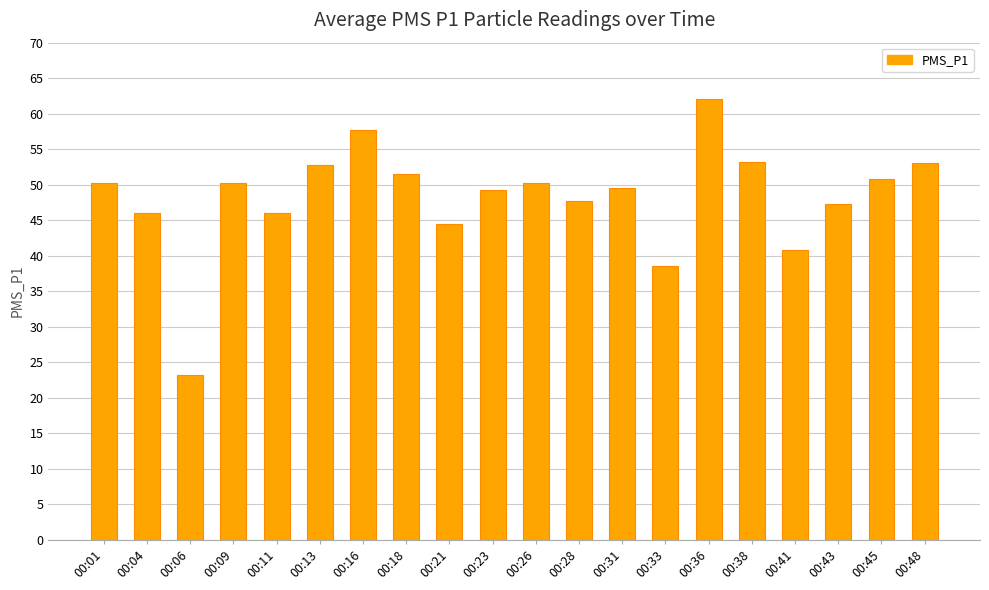

What value does the data have at 00:36?

62.0